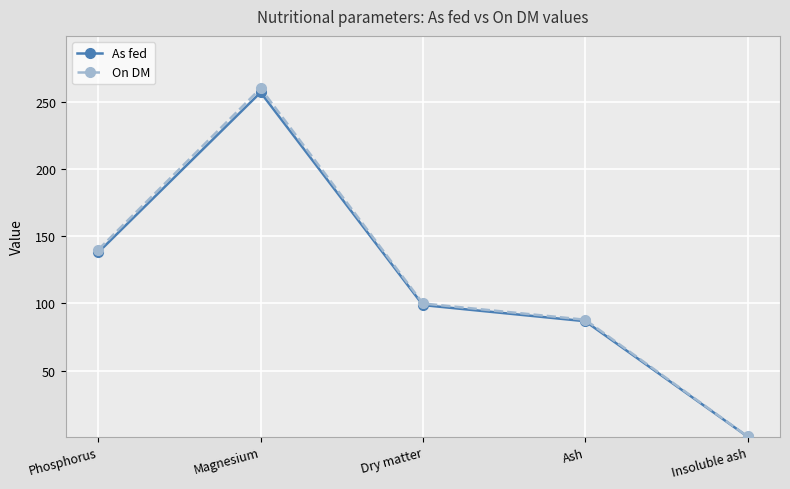

List the labels in order of As fed value, largest first.

Magnesium, Phosphorus, Dry matter, Ash, Insoluble ash